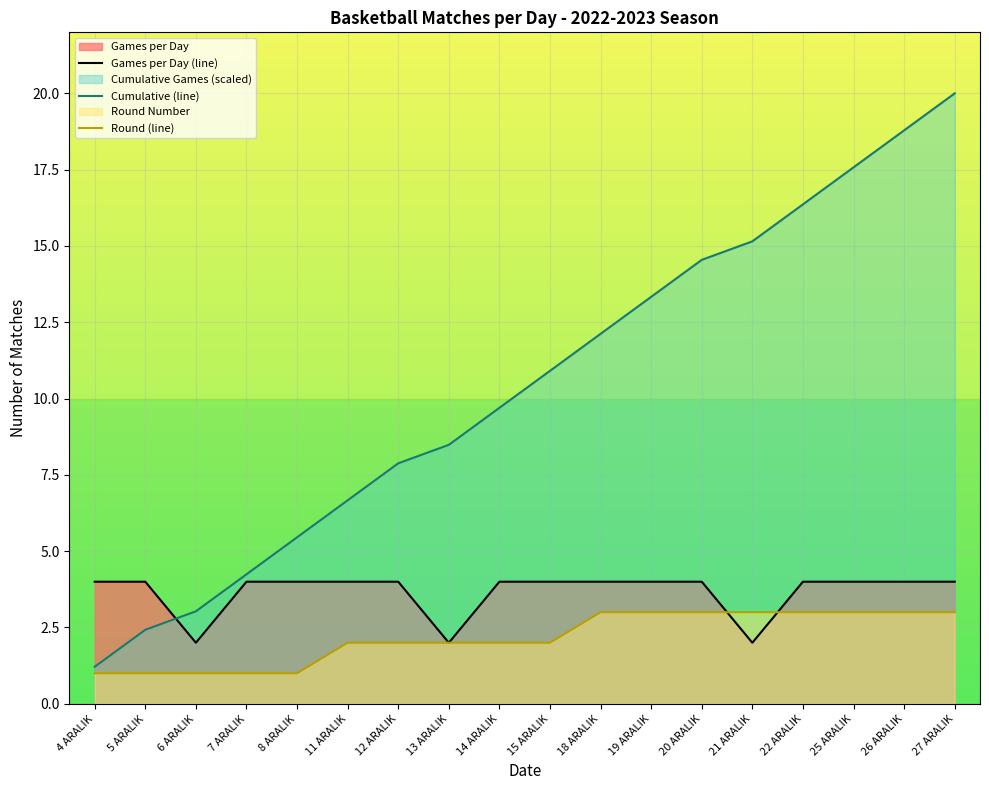

How many lines are shown in the chart?

3